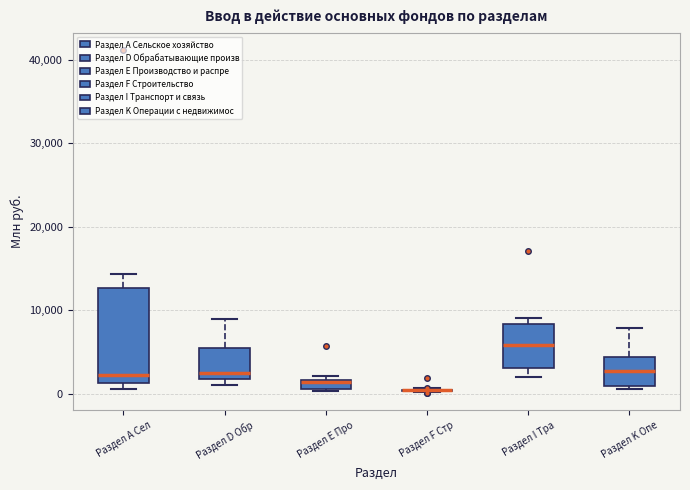

Comparing the boxes themselves (not the whiskers), which one is the tallest?

Раздел А Сел